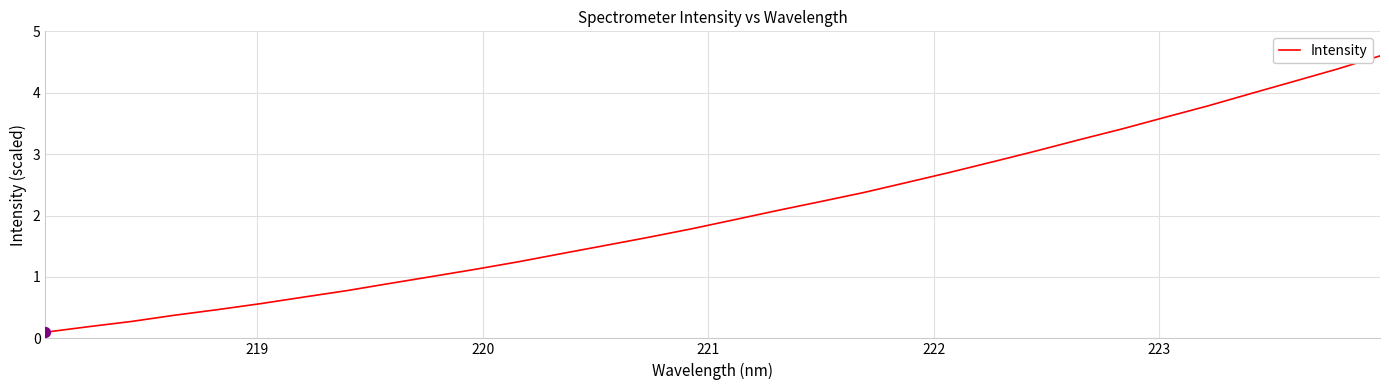

What is the greatest value displayed?

4.6